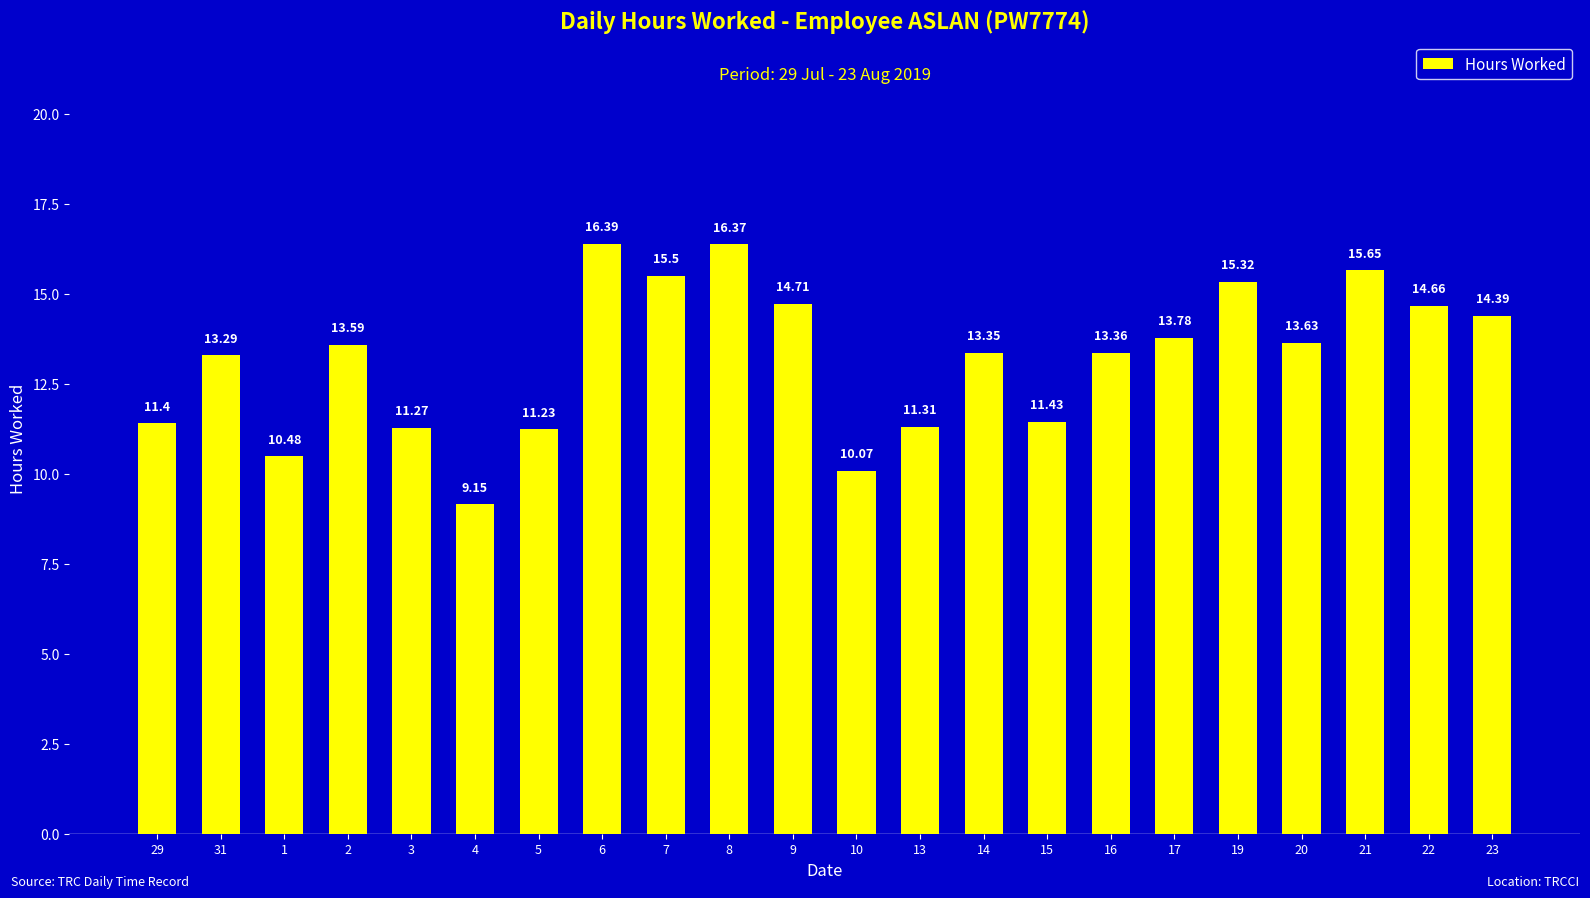

The value at 2 is 6.4. True or false?

False